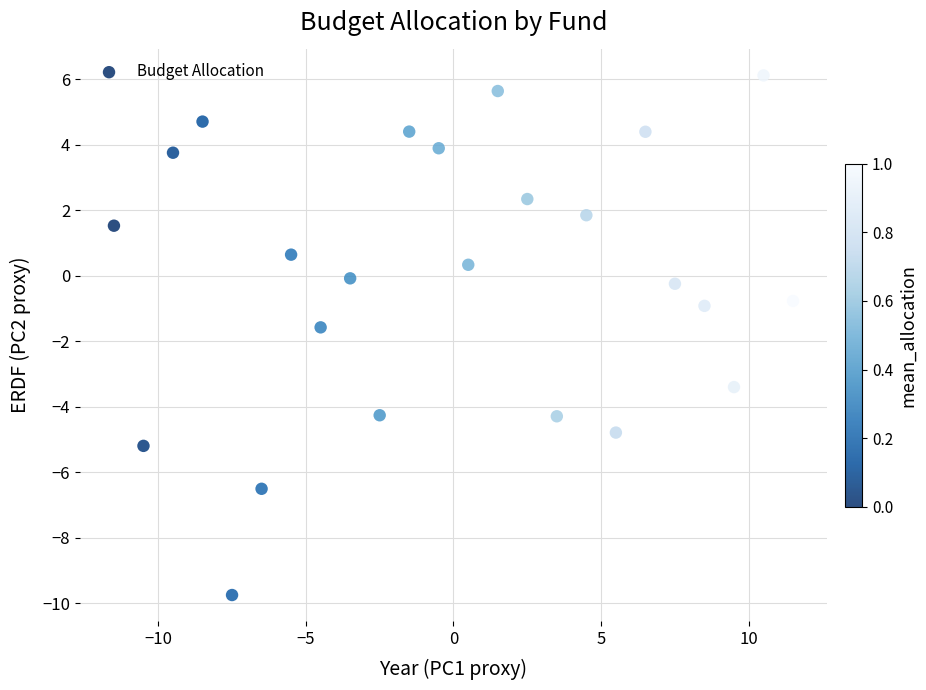

What is the range of X values (max minus min)?

23.0